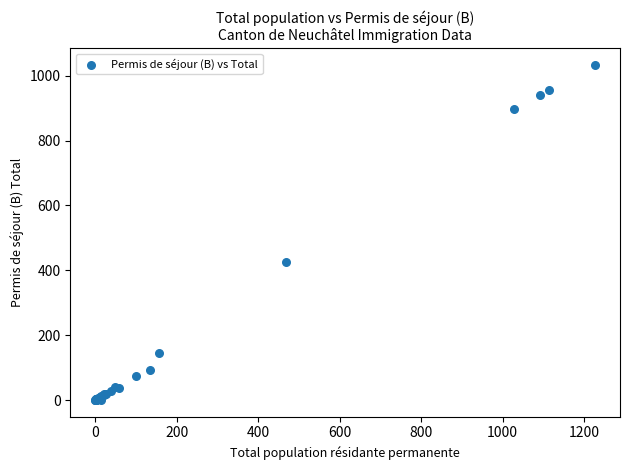

What Y value in the scatter plot is closest to 516?

425